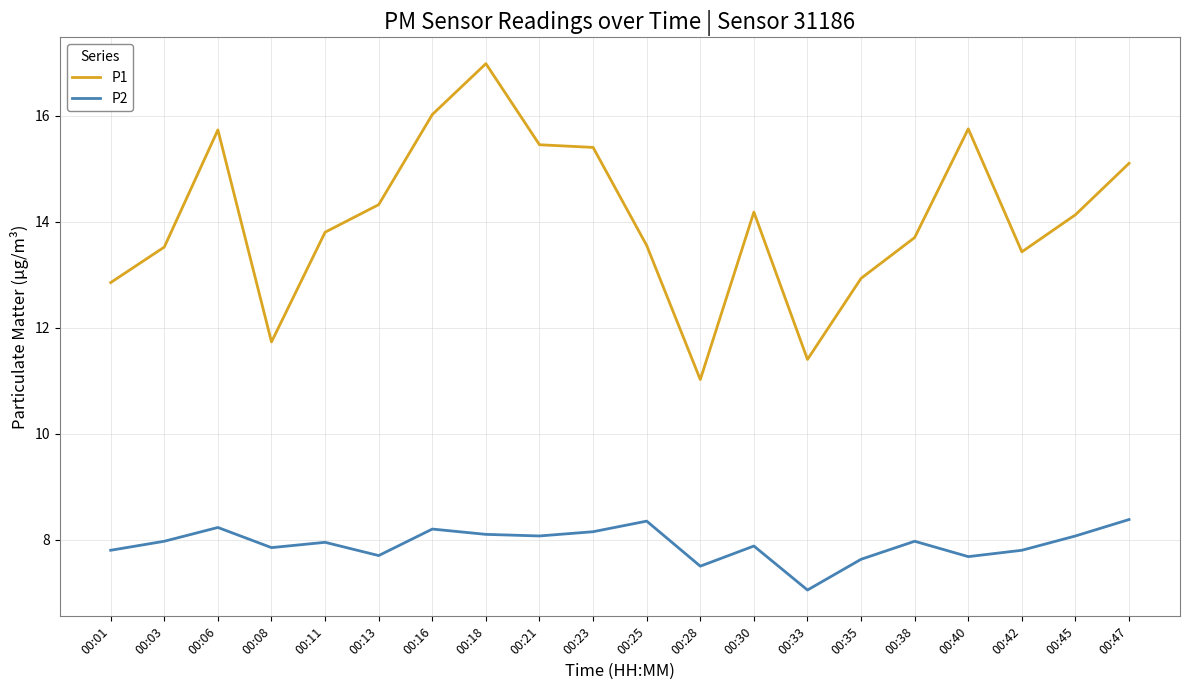

At 00:06, list the series in order from smallest to largest.

P2, P1